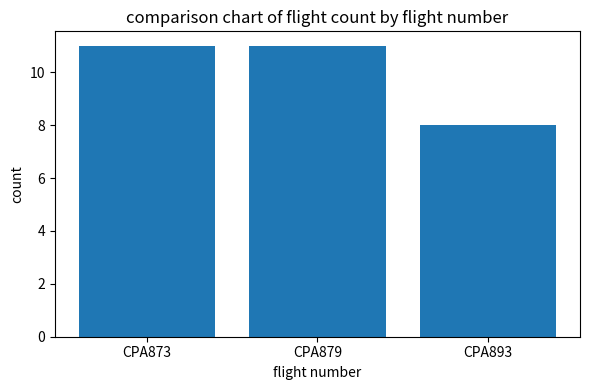

What is the average value?

10